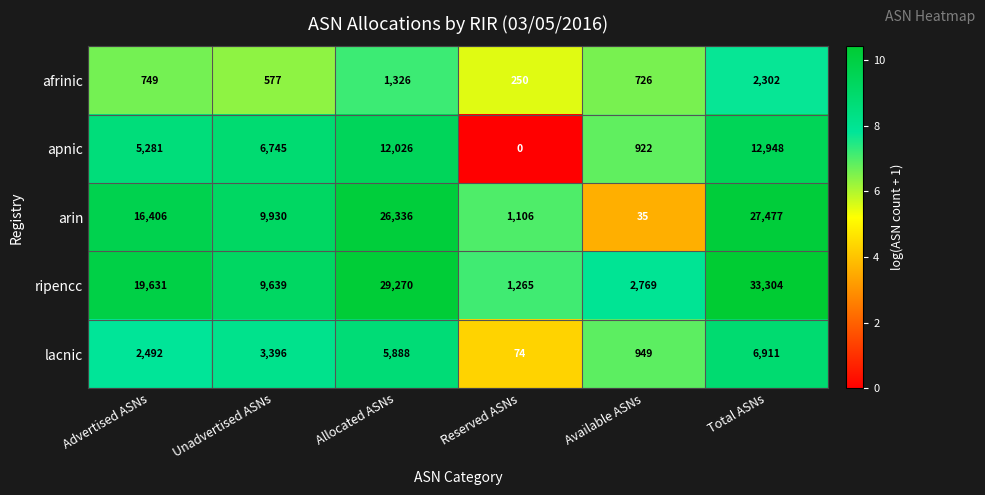

What is the average value of the lacnic series?

3285